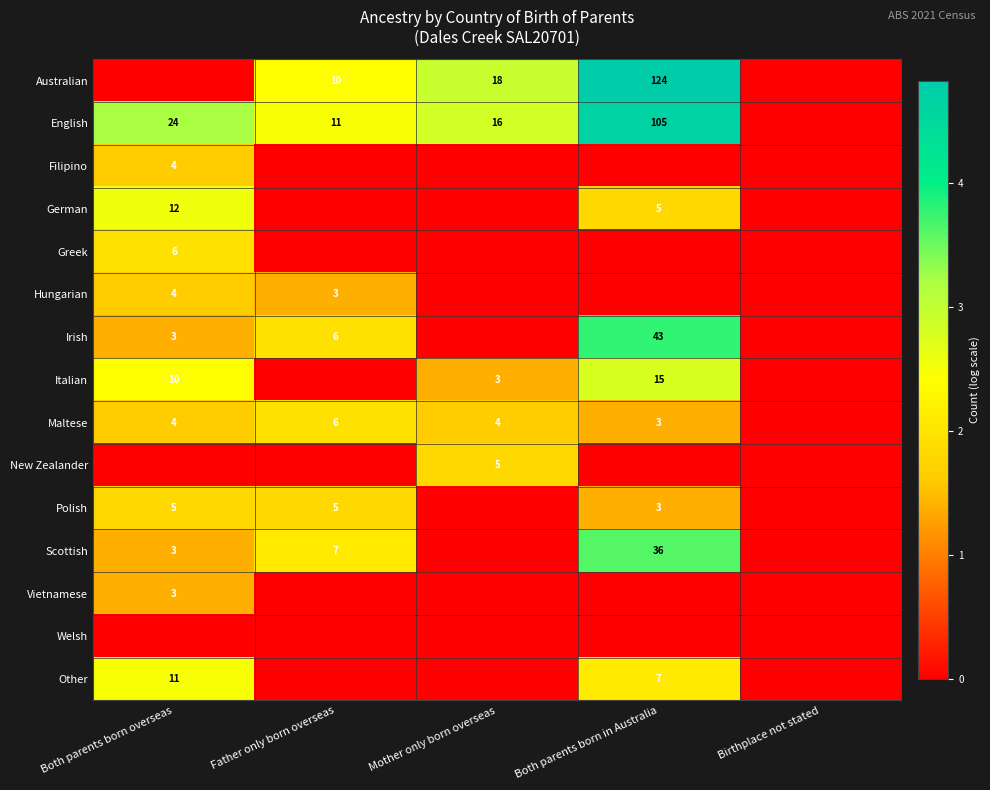

The value of Irish at Both parents born overseas is 3. True or false?

True